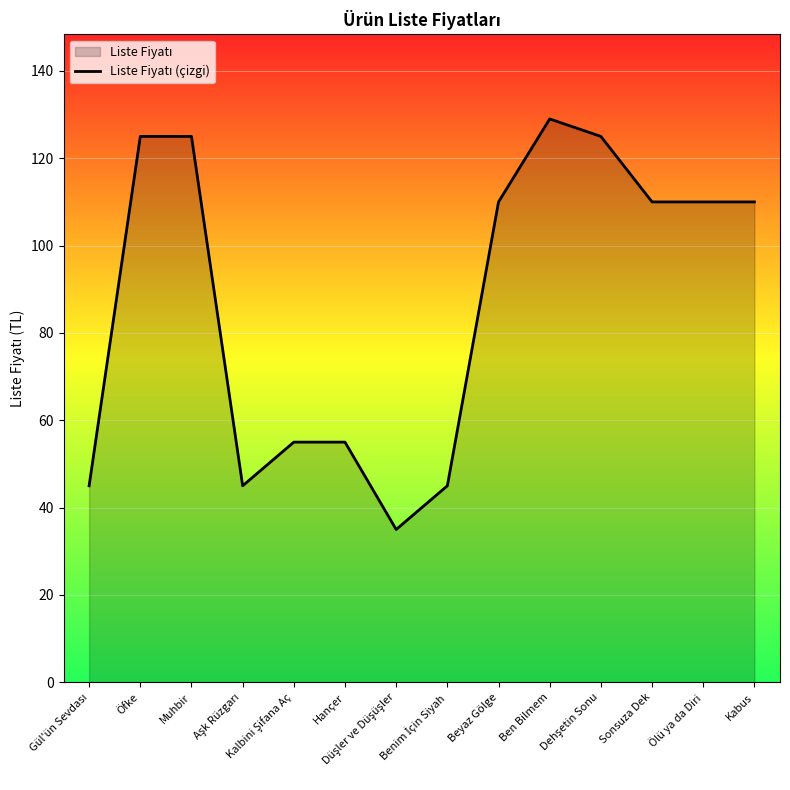

List the labels in order of value, smallest first.

Düşler ve Düşüşler, Gül'ün Sevdası, Aşk Rüzgarı, Benim İçin Siyah, Kalbini Şifana Aç, Hançer, Beyaz Gölge, Sonsuza Dek, Ölü ya da Diri, Kabus, Öfke, Muhbir, Dehşetin Sonu, Ben Bilmem